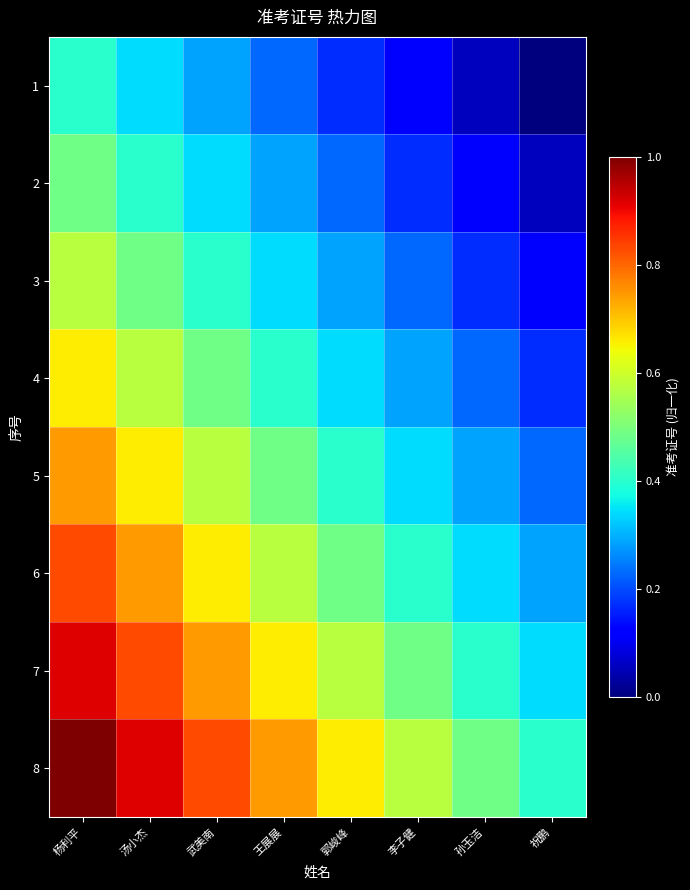

At how many categories does at least one series exceed 0?

8